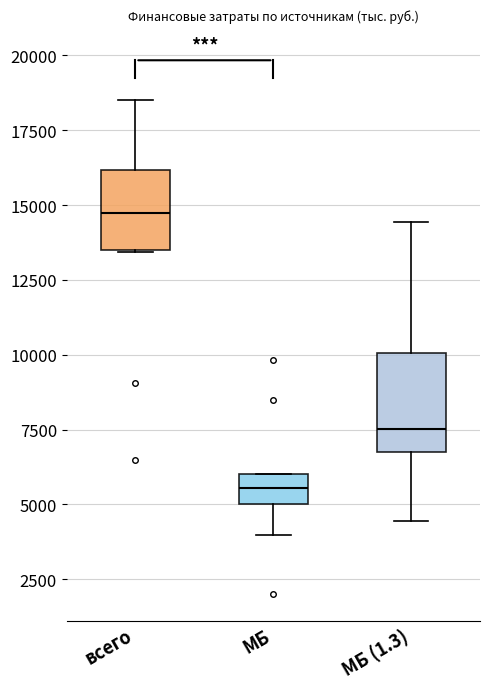

Where does the lower whisker of the box for МБ end on the y-axis? The values are not printed on the chart, so give them approximately, as read against the axis.

4000